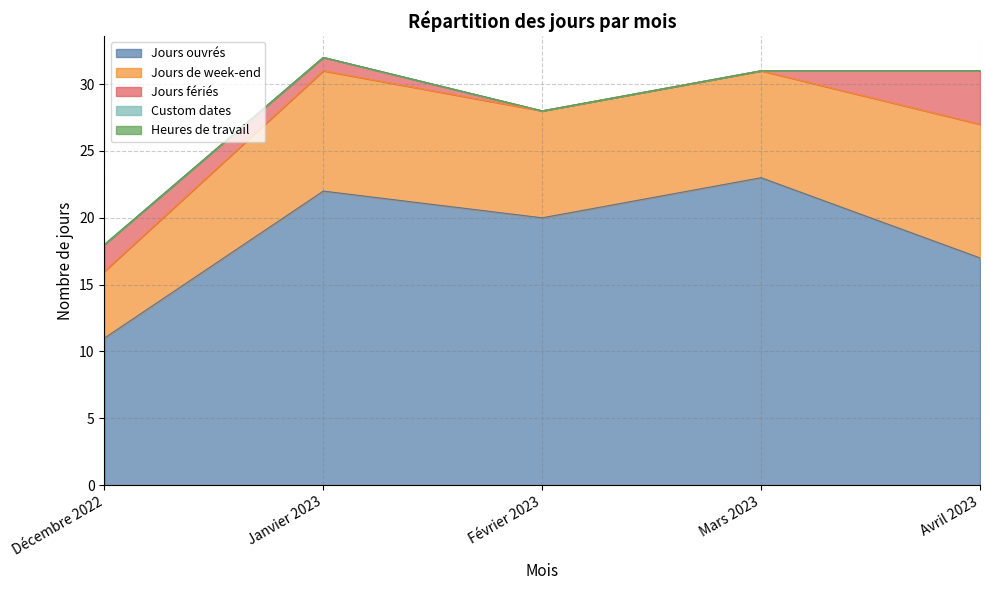

Rank the series by their maximum value, from highest to lowest.

Jours ouvrés, Jours de week-end, Jours fériés, Custom dates, Heures de travail